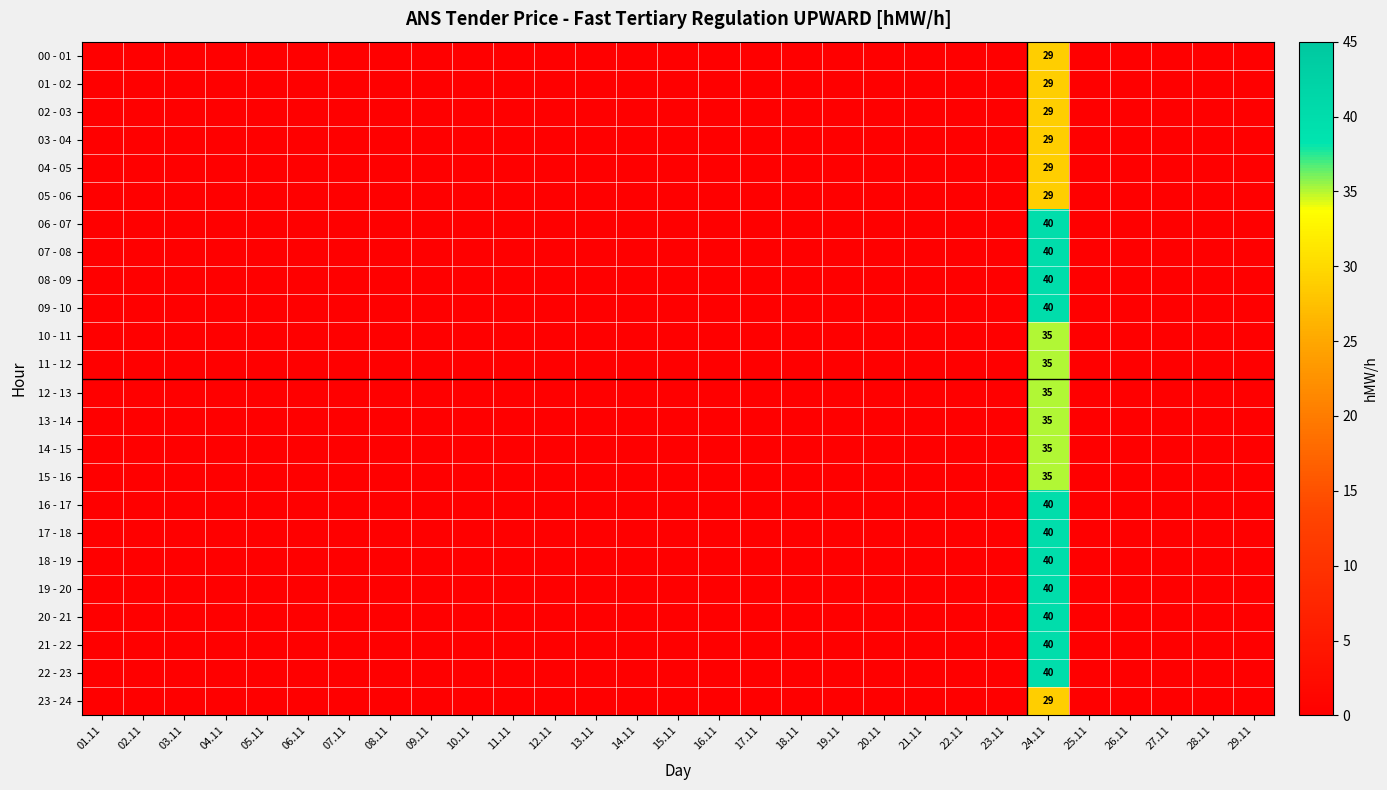

What is the average value of the 17 - 18 series?

1